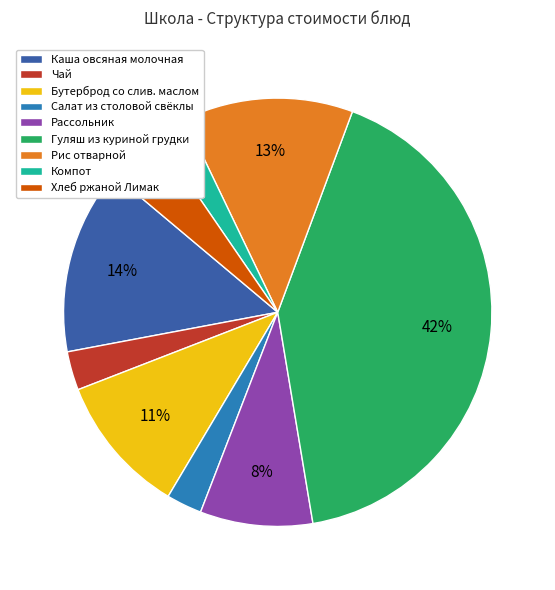

Which slice is the largest?

Гуляш из куриной грудки